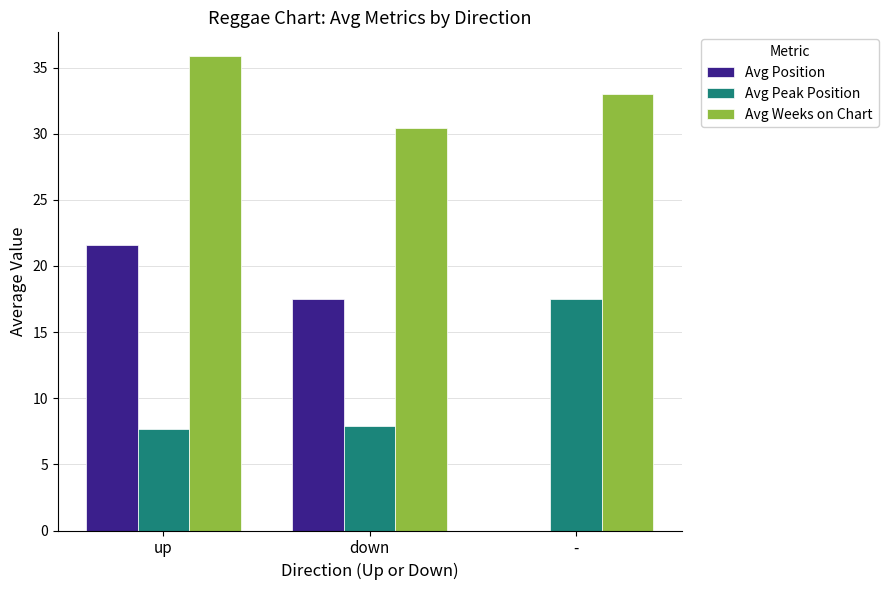

Is it true that Avg Position equals 17.5 at down?

True